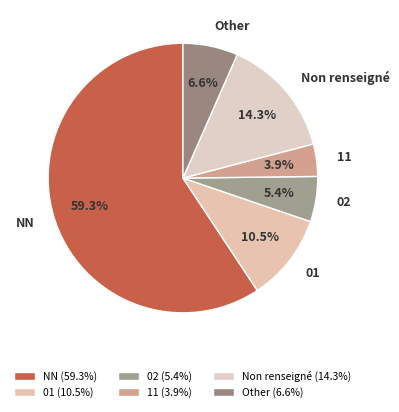

Is 01 the majority of the pie?

No